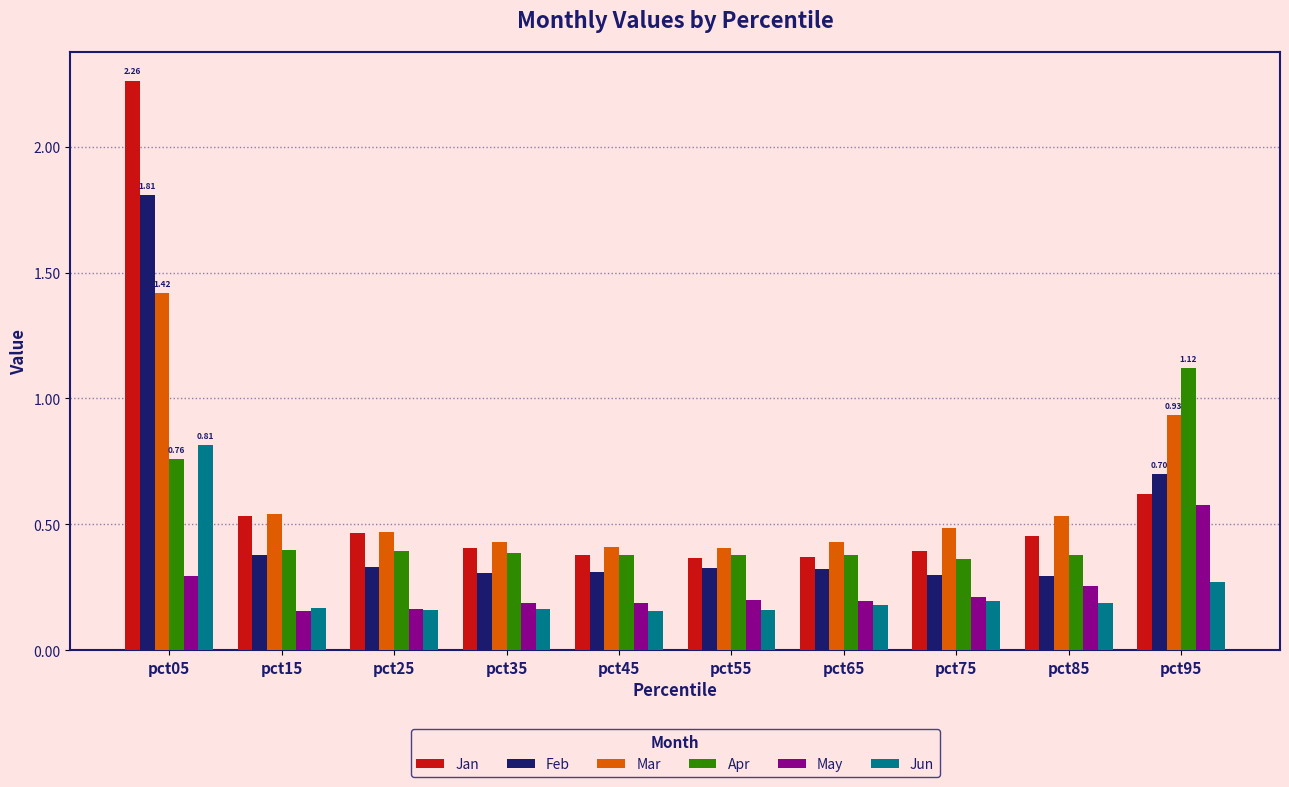

How many distinct data groups are displayed?

6